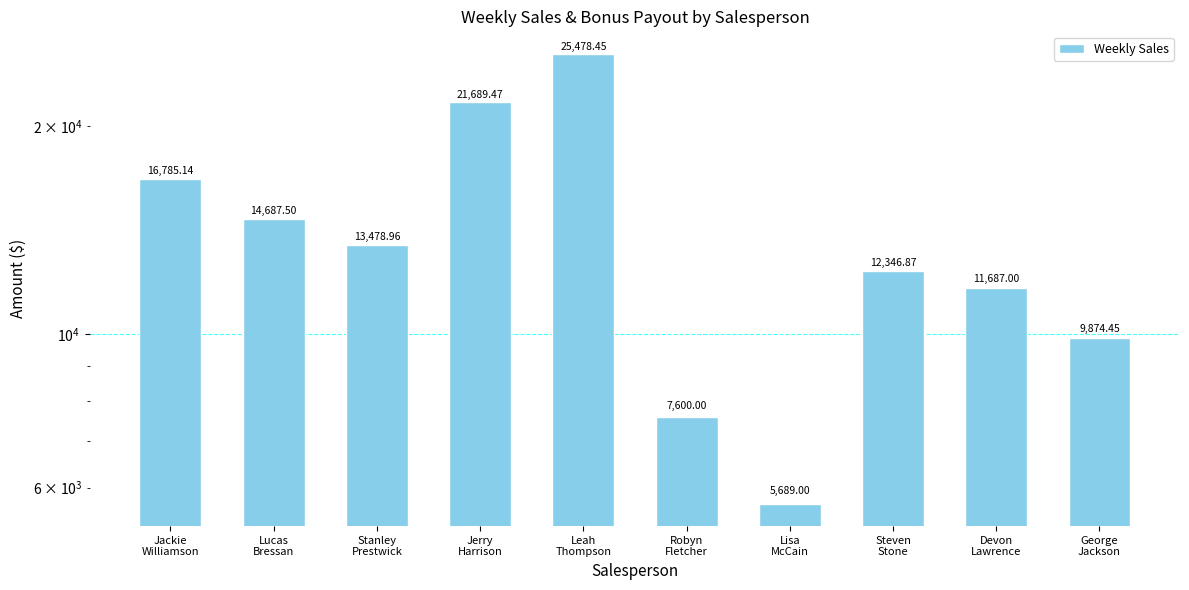

Does the chart contain stacked bars?

No